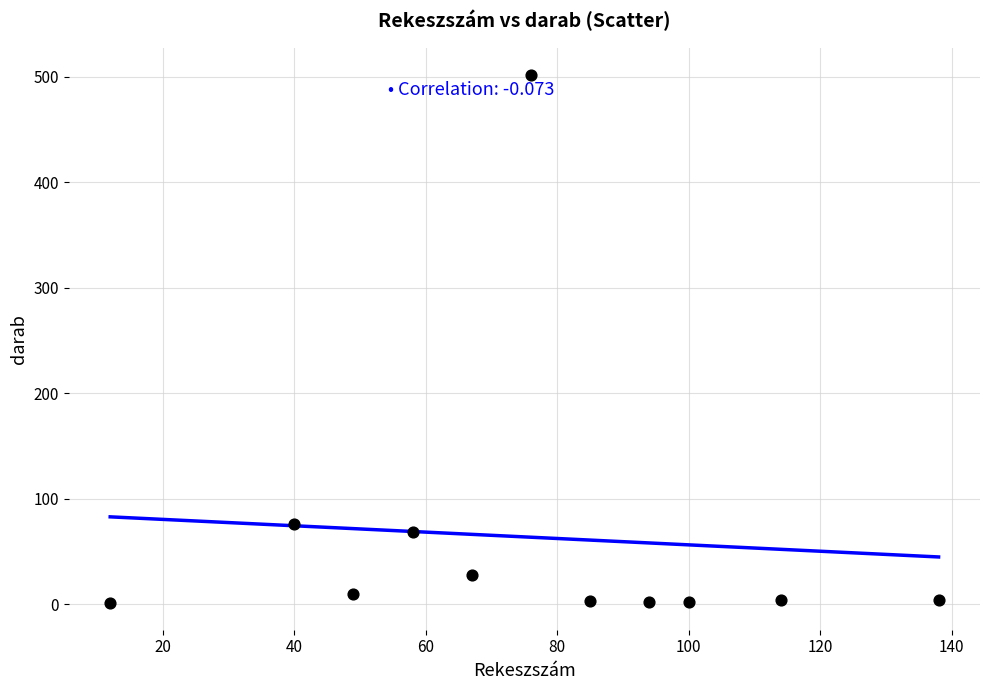

What is the range of Y values (max minus min)?

501